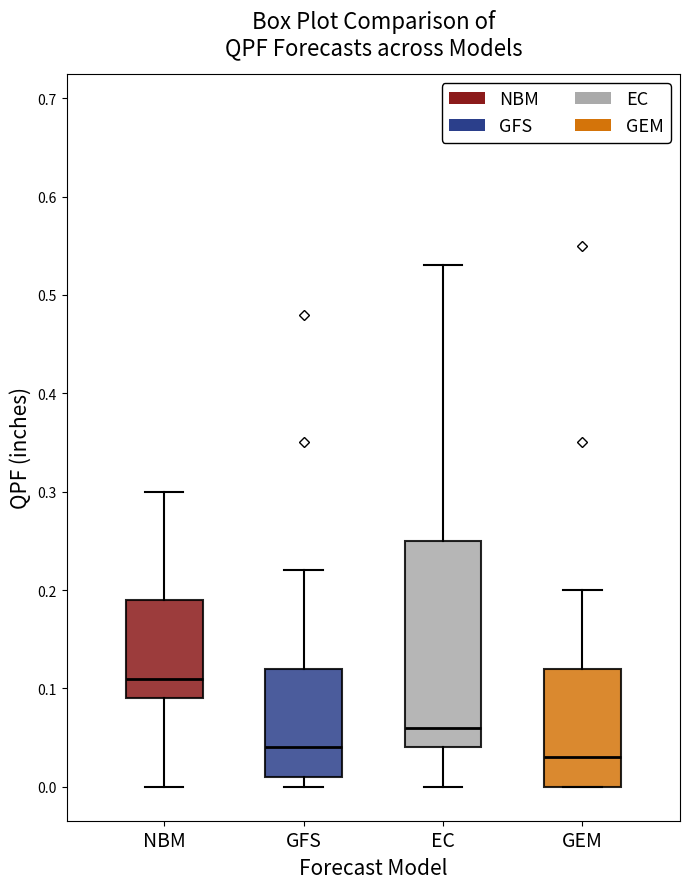

Which box is the tallest, from its lower edge to its upper edge?

EC